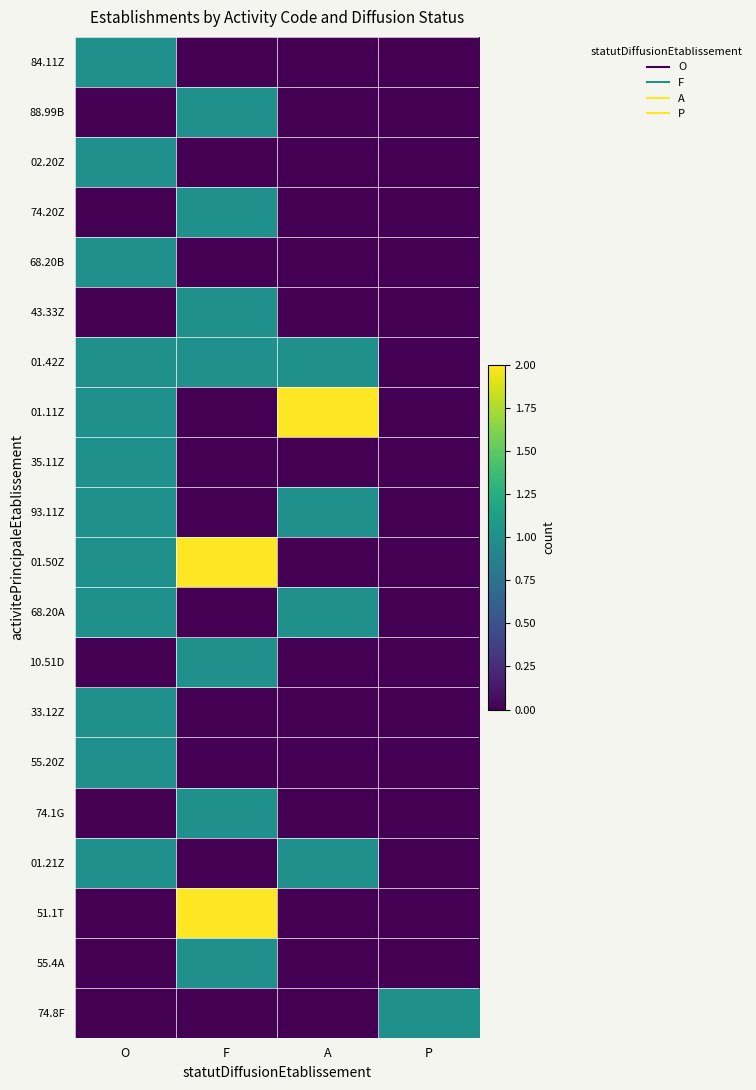

At which category is the sum across all series the highest?

O